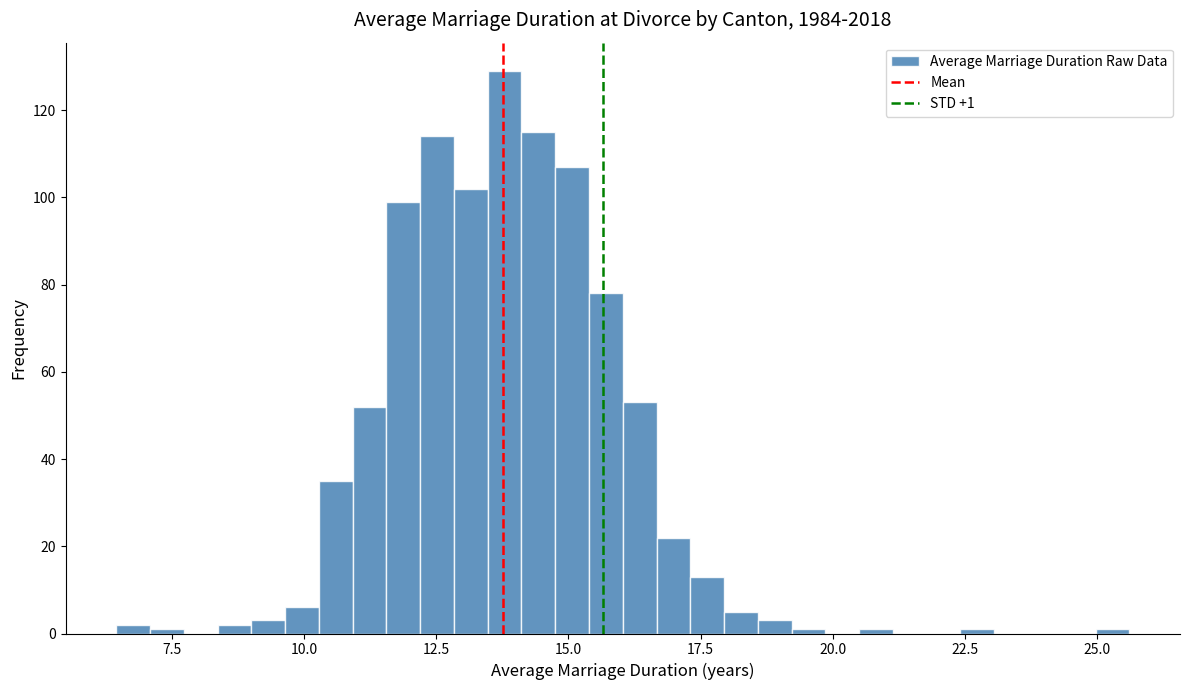

Around what value on the x-axis is the tallest bar? Give the approximate position of its centre, as read against the axis.

14.0